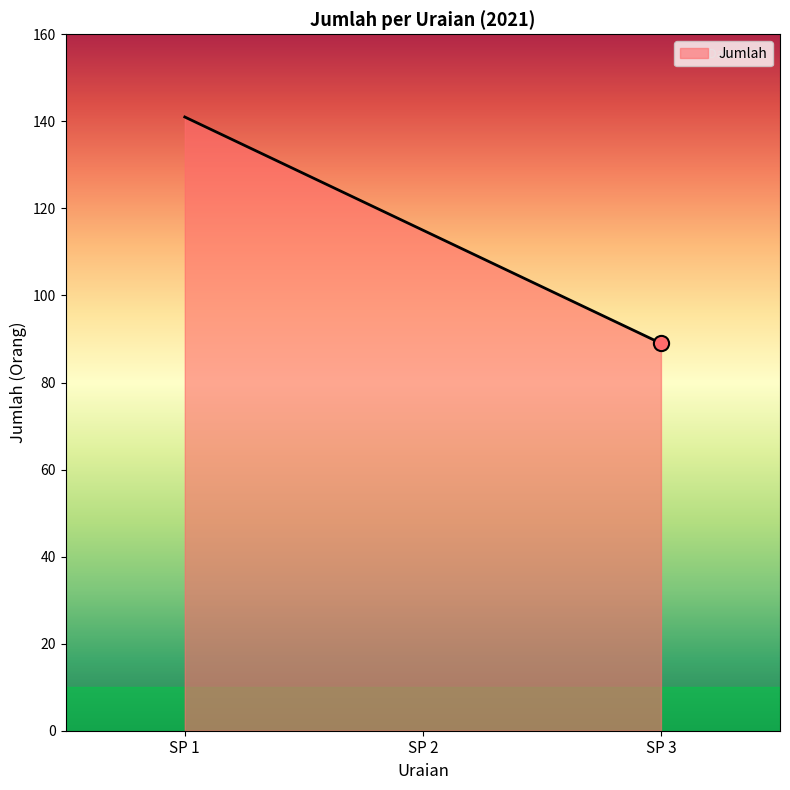

Which has a higher value, SP 3 or SP 1?

SP 1